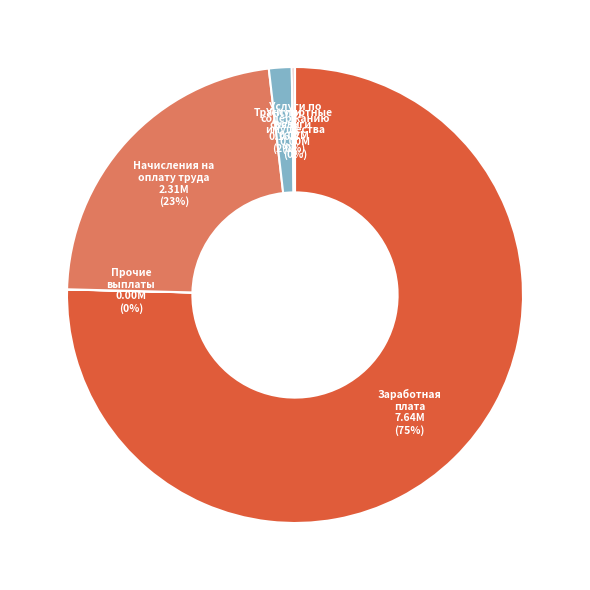

Rank the categories by value from highest to lowest.

Заработная плата, Начисления на оплату труда, Услуги связи, Транспортные услуги, Услуги по содержанию имущества, Прочие выплаты